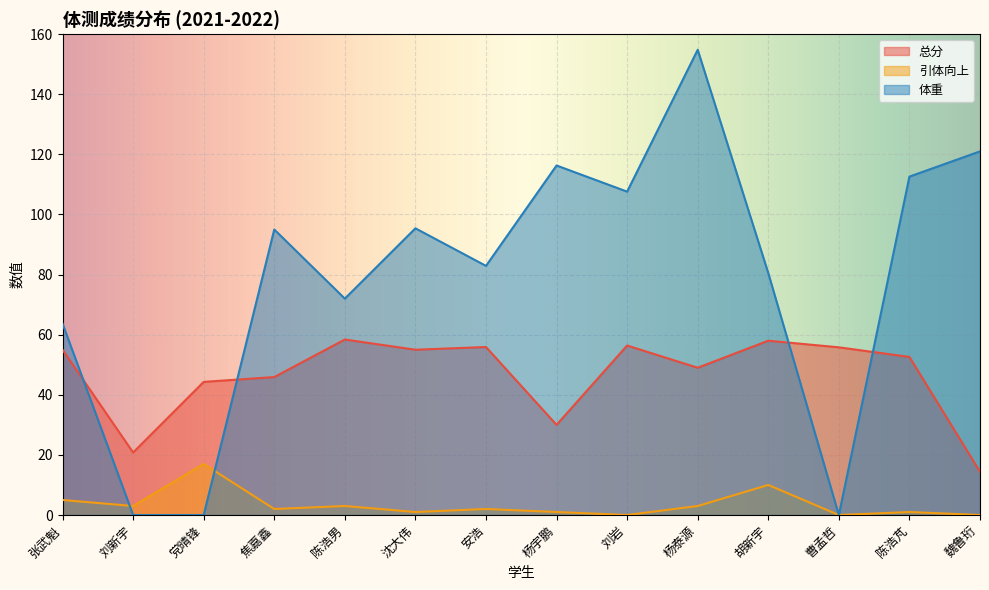

What are all the series names shown in the legend?

总分, 引体向上, 体重